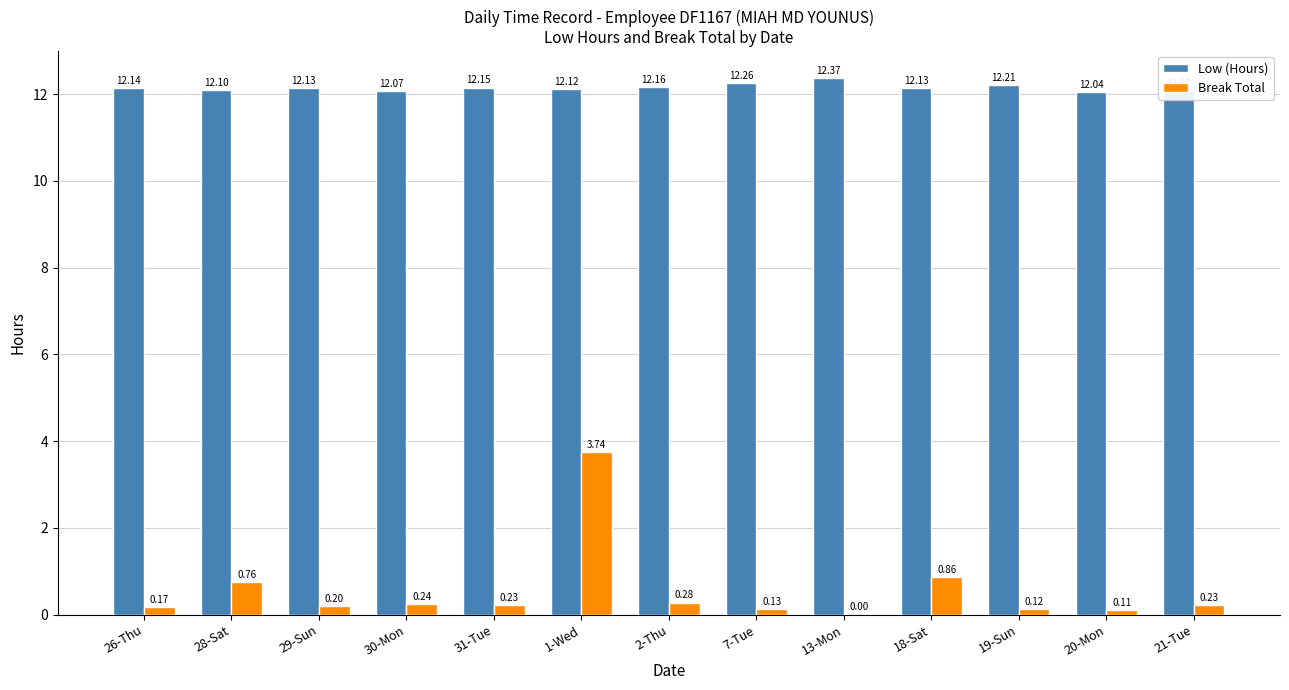

Between 2-Thu and 7-Tue, which series saw the biggest shift?

Break Total